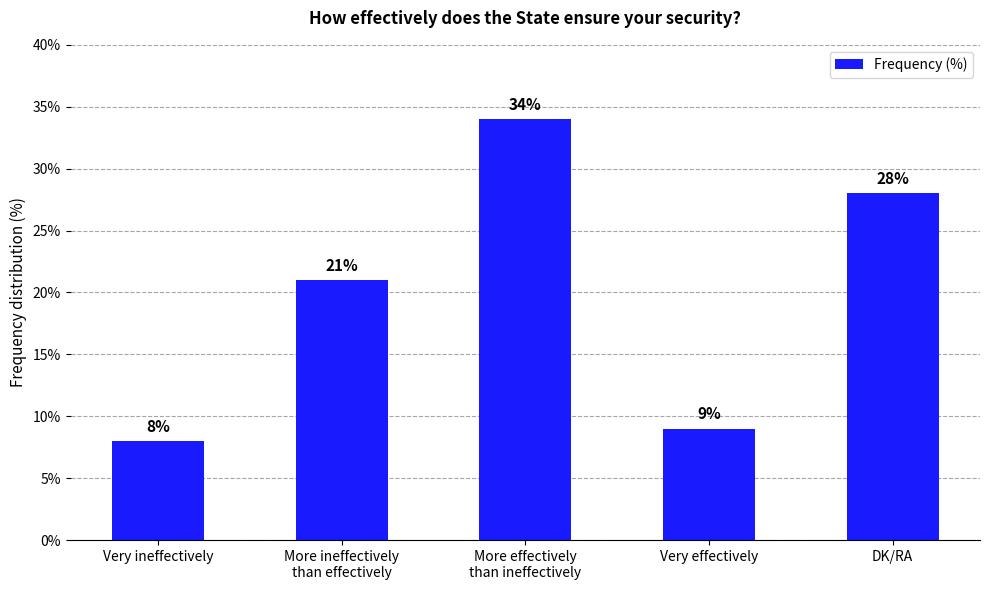

What is the difference between the maximum and minimum values?

26